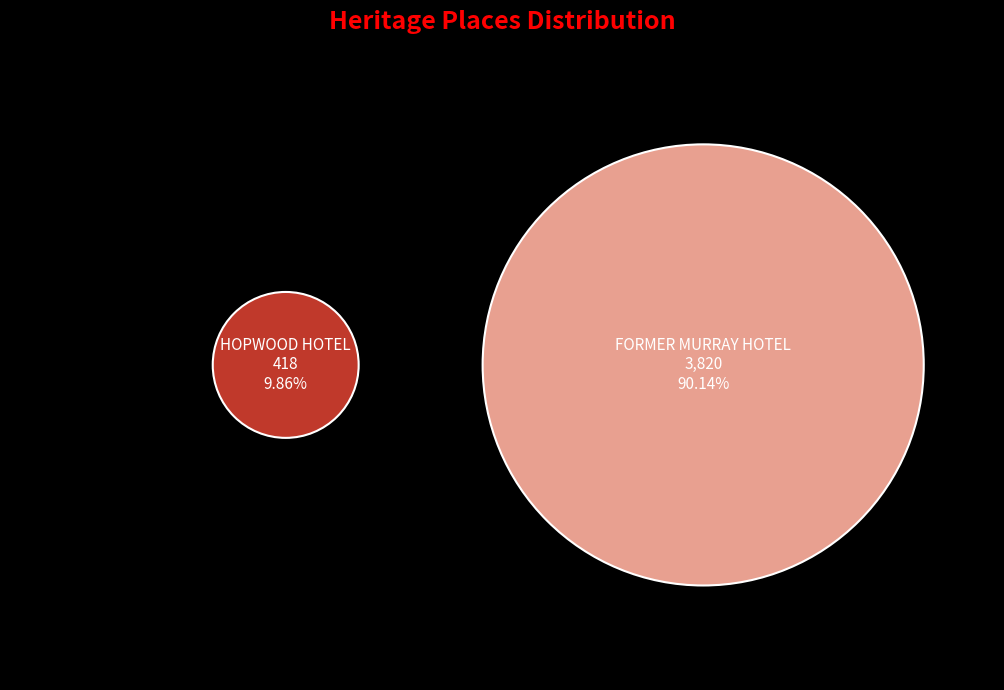

How much of the chart is everything except HOPWOOD HOTEL?

90.1%